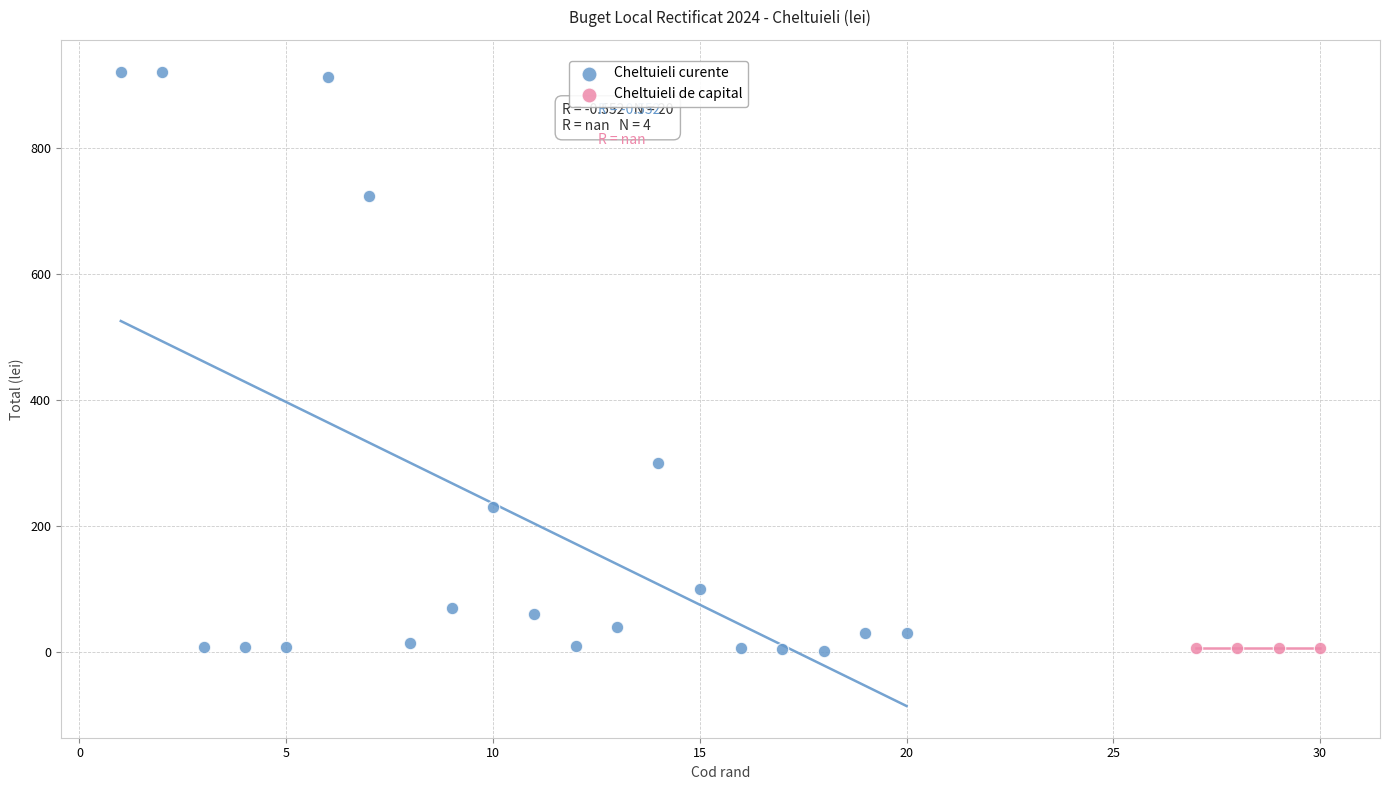

Which series reaches the maximum Y coordinate?

Cheltuieli curente